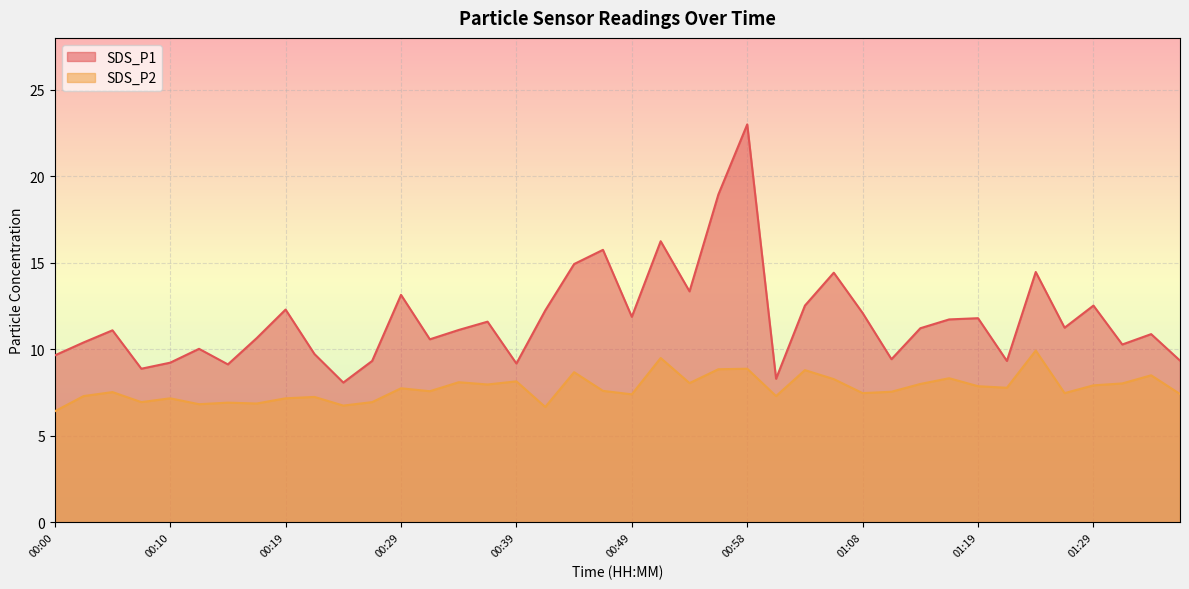

Reading left to right, list all the values displayed in this chart.

SDS_P1: 9.7	10.4	11.1	8.9	9.2	10.0	9.1	10.7	12.3	9.7	8.1	9.3	13.2	10.6	11.1	11.6	9.2	12.2	14.9	15.8	11.9	16.2	13.3	18.9	23.0	8.3	12.5	14.4	12.1	9.4	11.2	11.7	11.8	9.3	14.5	11.2	12.5	10.3	10.9	9.3
SDS_P2: 6.4	7.3	7.5	7.0	7.2	6.8	6.9	6.9	7.2	7.2	6.8	7.0	7.8	7.6	8.1	8.0	8.2	6.7	8.7	7.6	7.4	9.5	8.1	8.8	8.9	7.3	8.8	8.3	7.5	7.5	8.0	8.3	7.9	7.8	9.9	7.5	7.9	8.0	8.5	7.4